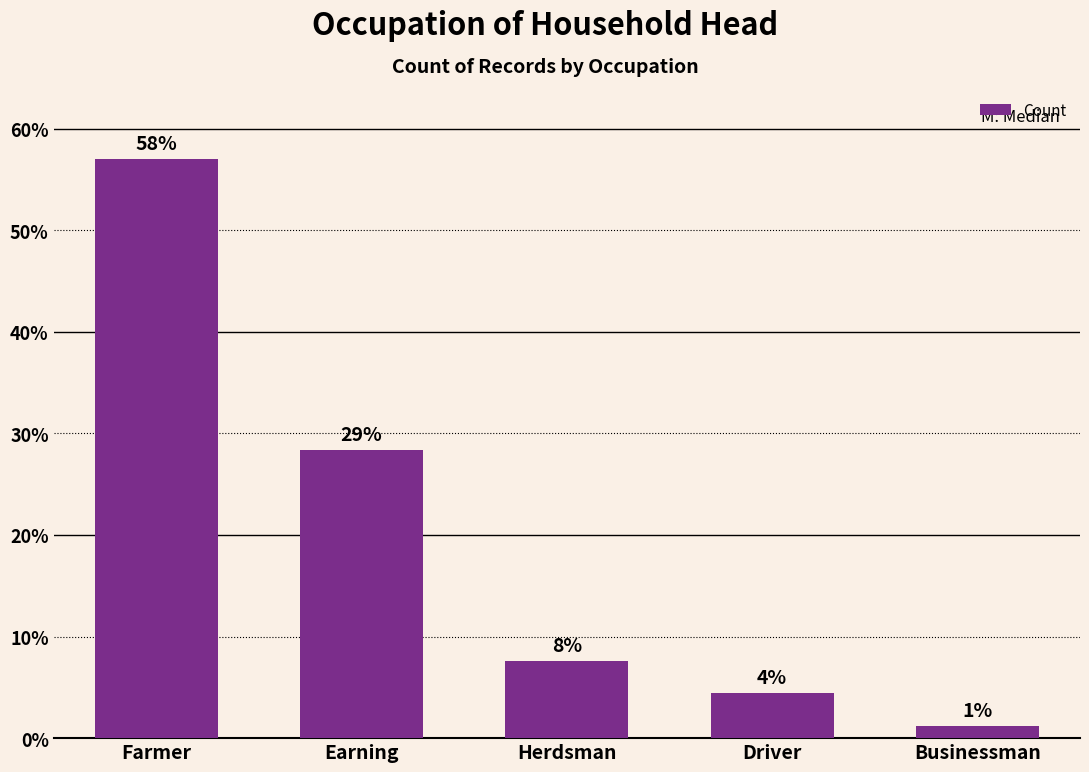

Are the bars horizontal?

No